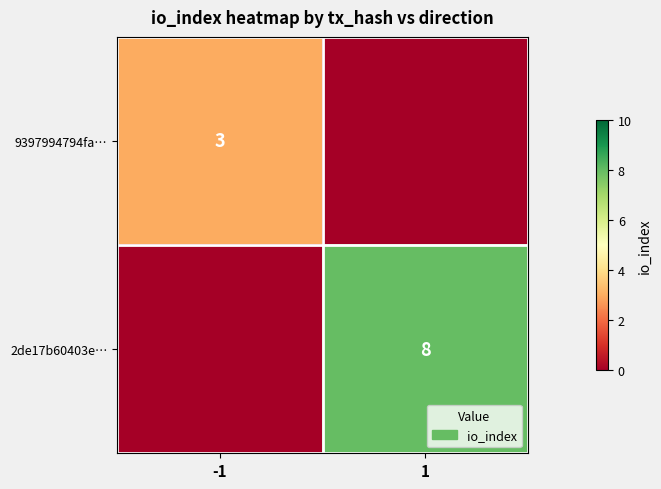

Count the number of data series in this chart.

2